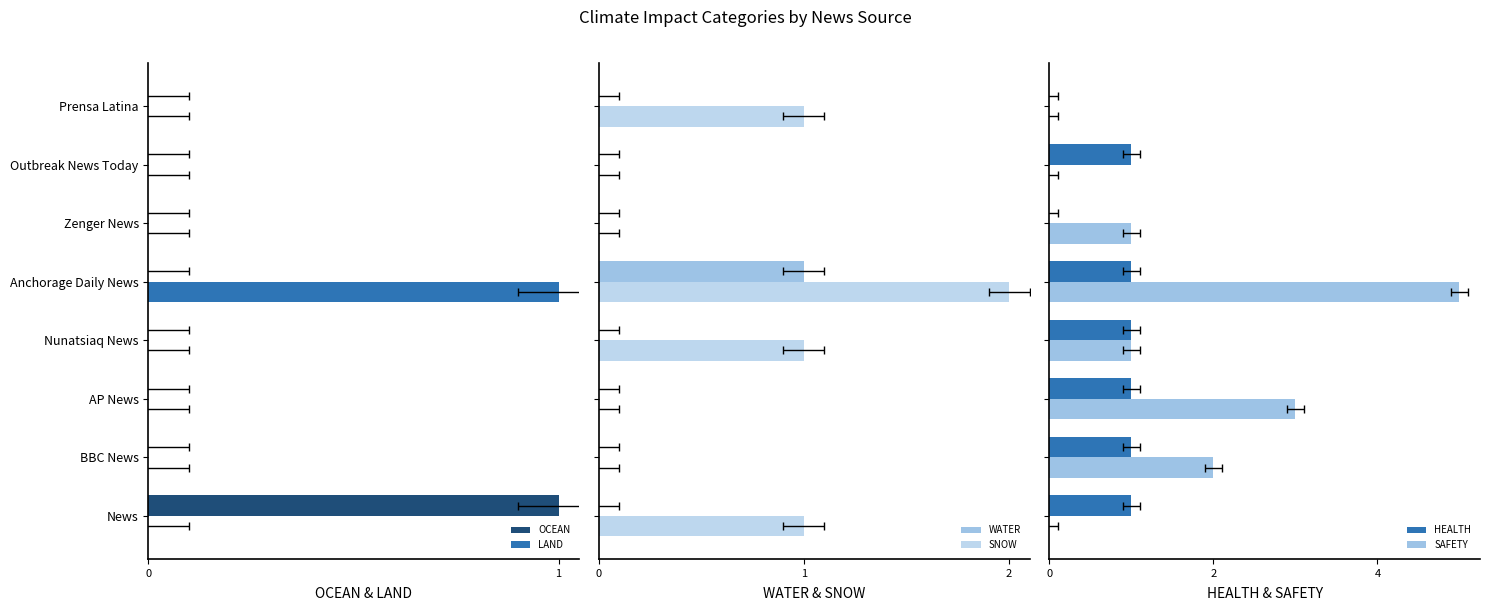

Which series has the largest range (max minus min)?

SAFETY